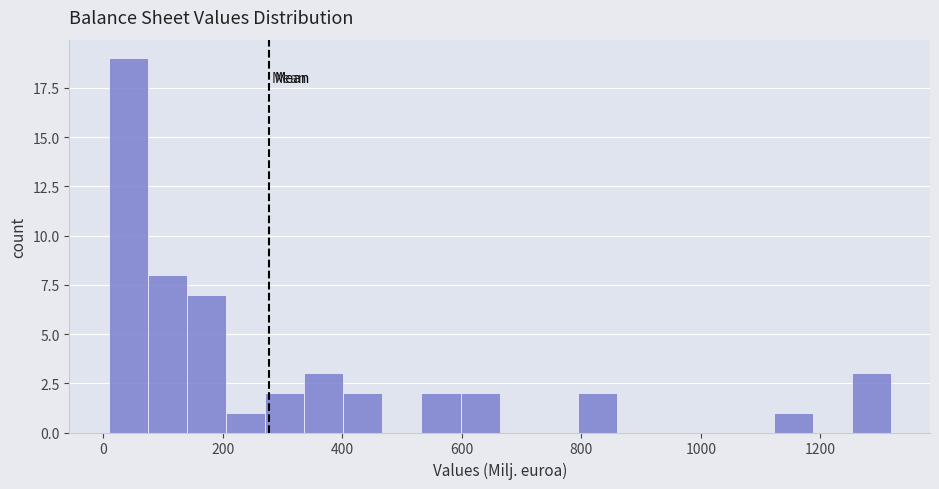

Around what value on the x-axis is the tallest bar? Give the approximate position of its centre, as read against the axis.

40